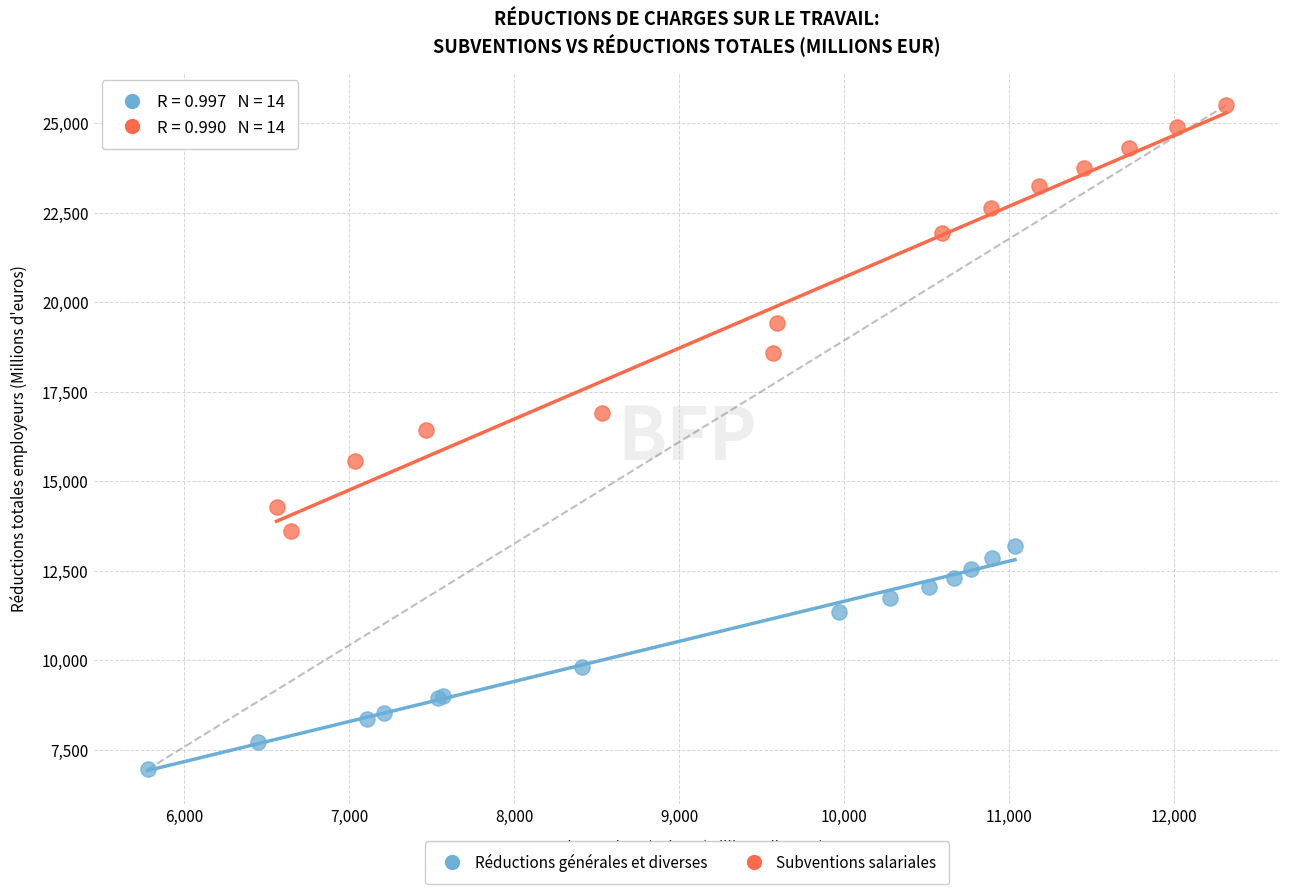

Which series has the largest Y range (max minus min)?

Subventions salariales